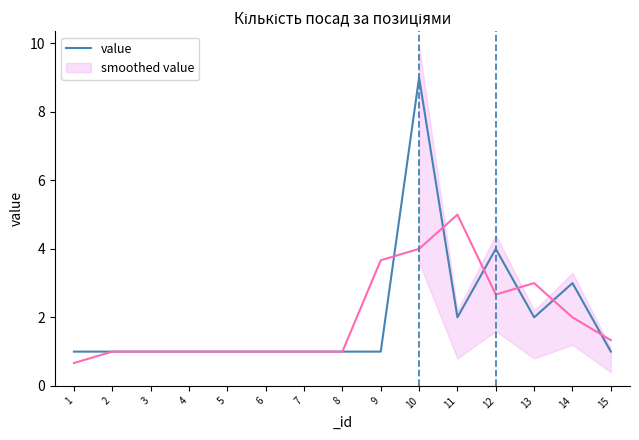

The value series shows 1.0 at 8. True or false?

True